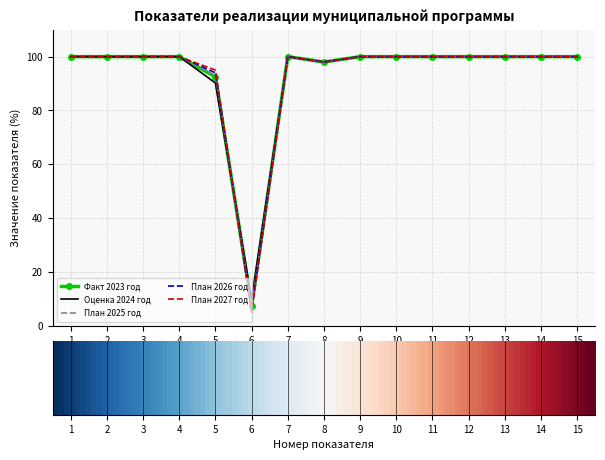

What is the maximum value shown in the chart?

100.0